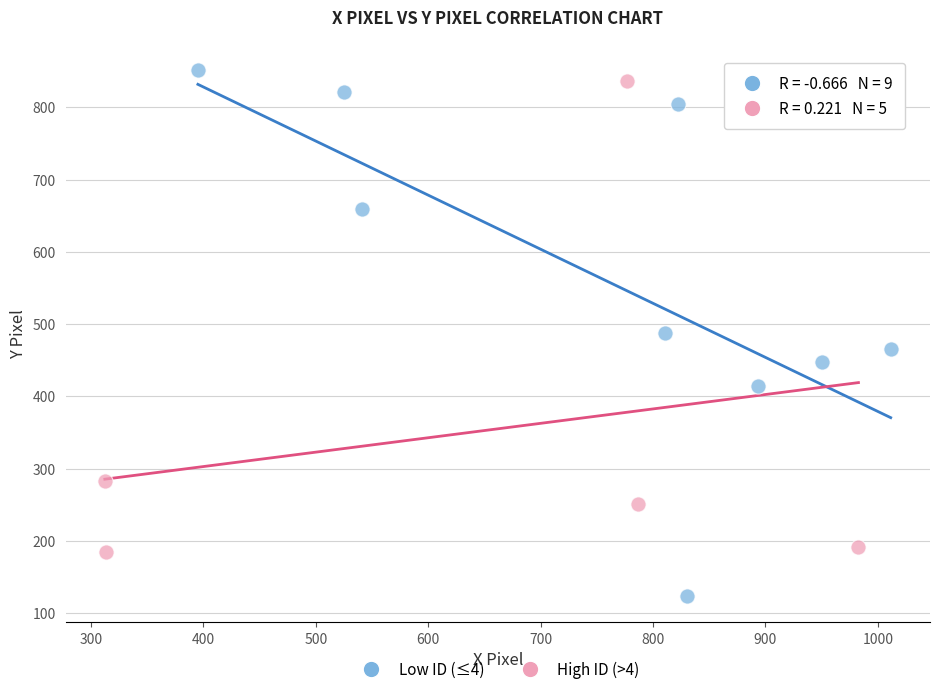

Which series has the widest spread of Y values?

Low ID (≤4)